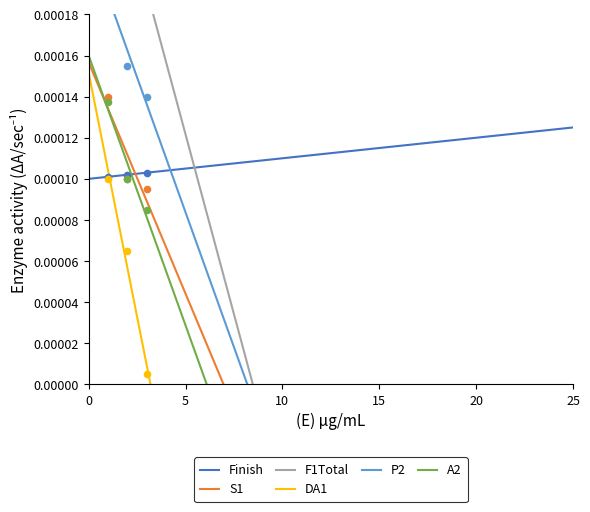

Which series contains the lowest Y value?

DA1